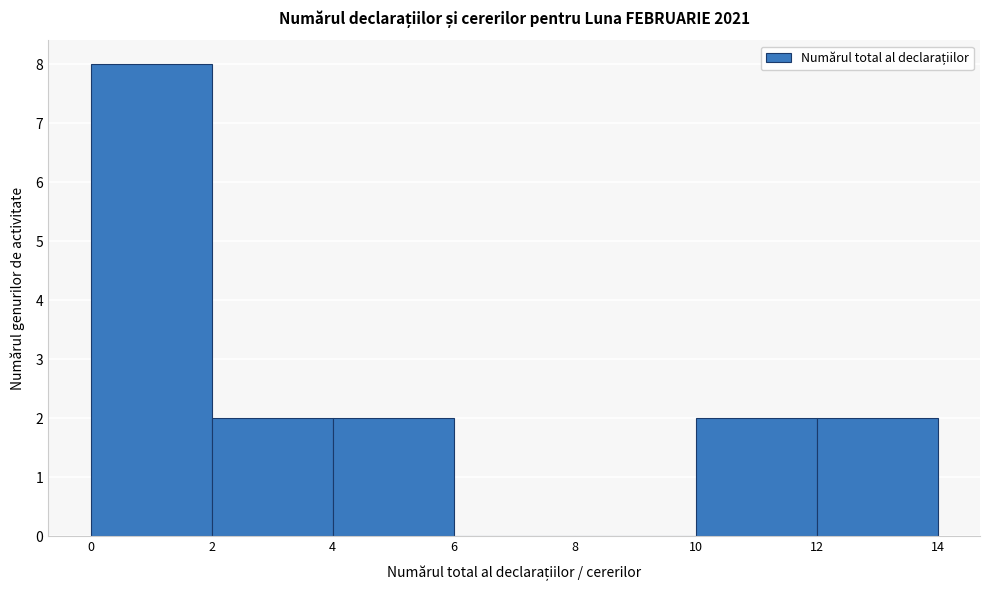

What is the height of the bar covering 2 to 4 on the x-axis? The values are not printed on the chart, so give them approximately, as read against the axis.

2